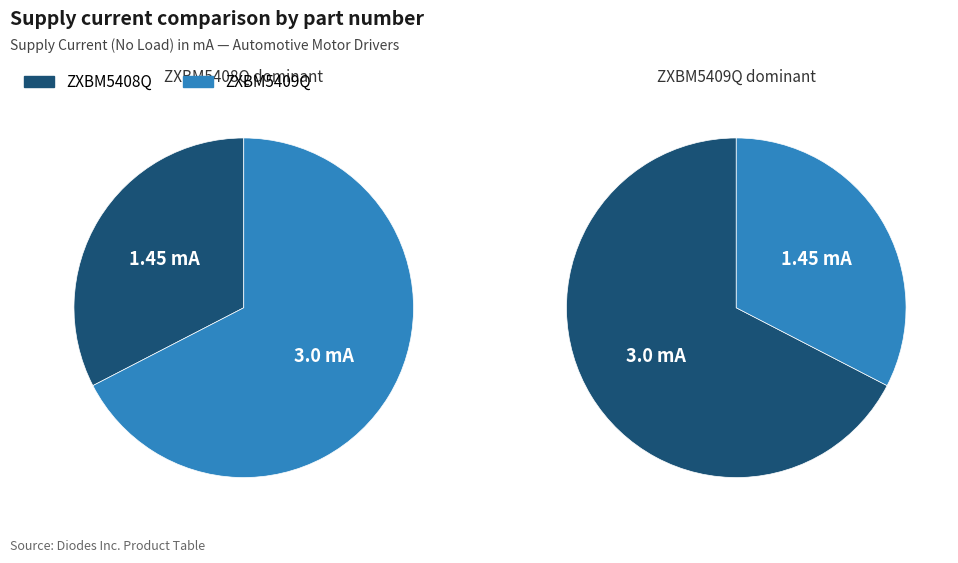

Combined, do ZXBM5409Q and ZXBM5408Q account for over 50%?

Yes